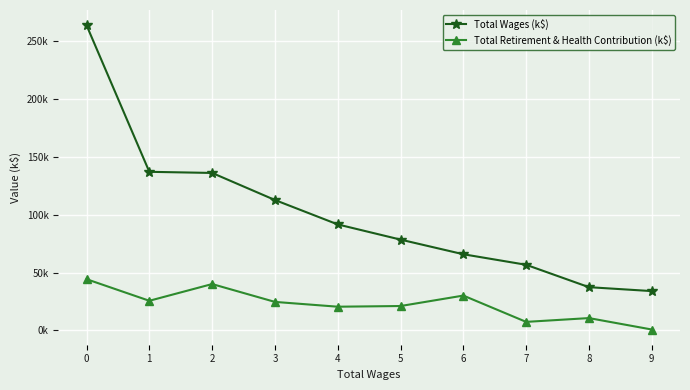

True or false: Total Wages (k$) has more than 0 points higher than both neighbors.

False